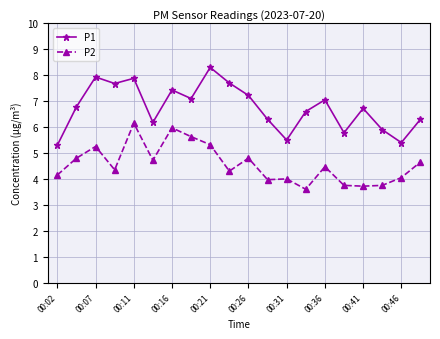

How many interior local valleys does the P1 series have?

6